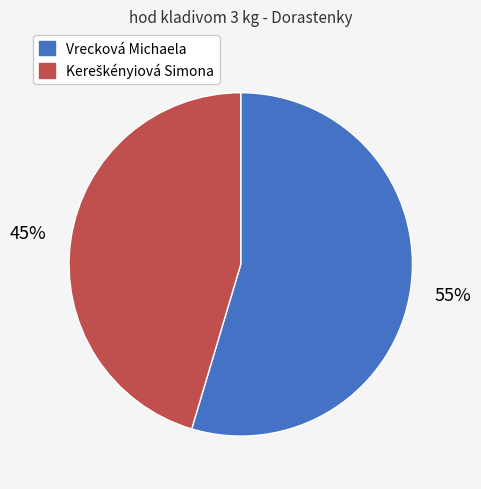

To the nearest percent, what is the average slice percentage?

50%